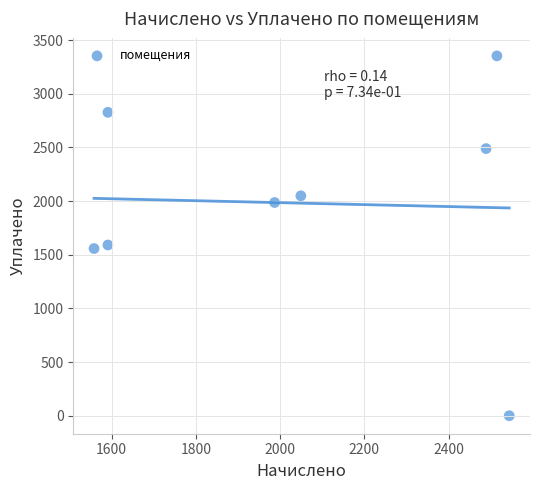

What is the average Y value?

1981.9